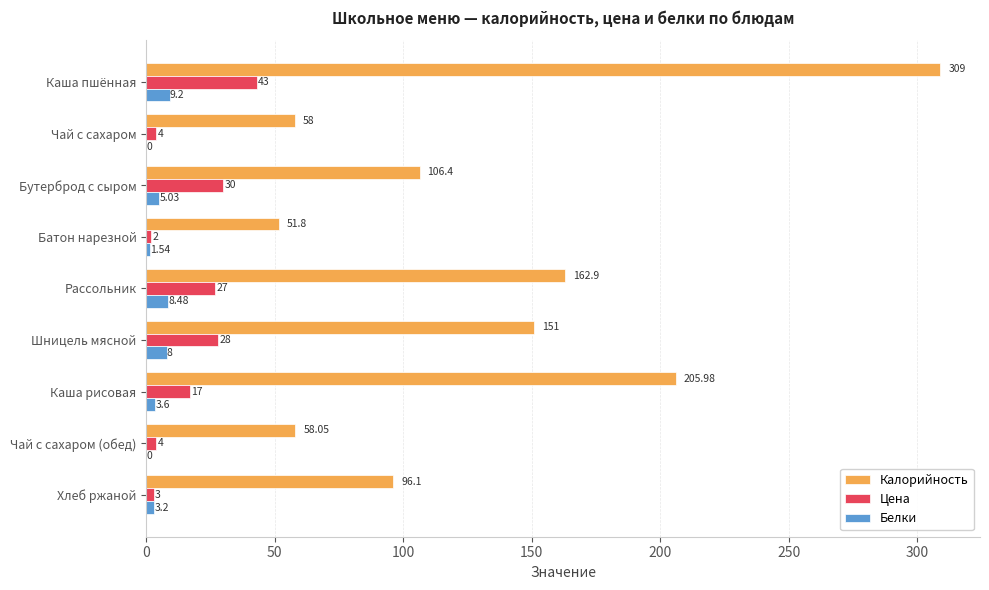

What is the greatest value displayed?

309.0